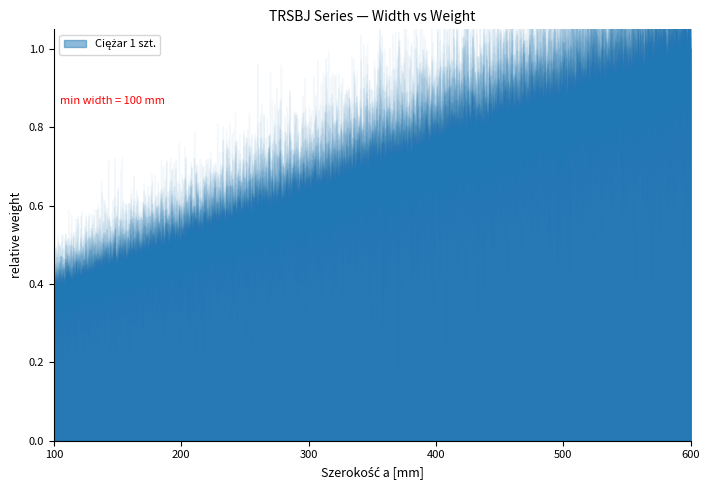

How many distinct data groups are displayed?

1